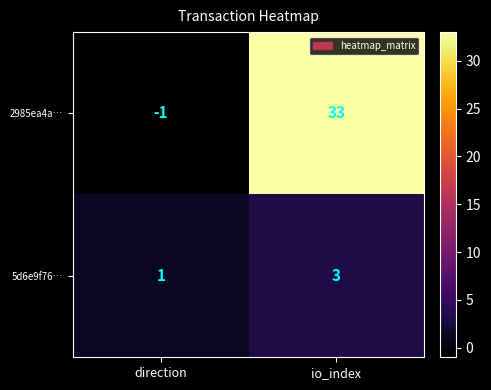

Reading left to right, list all the values displayed in this chart.

2985ea4a…: -1	33
5d6e9f76…: 1	3